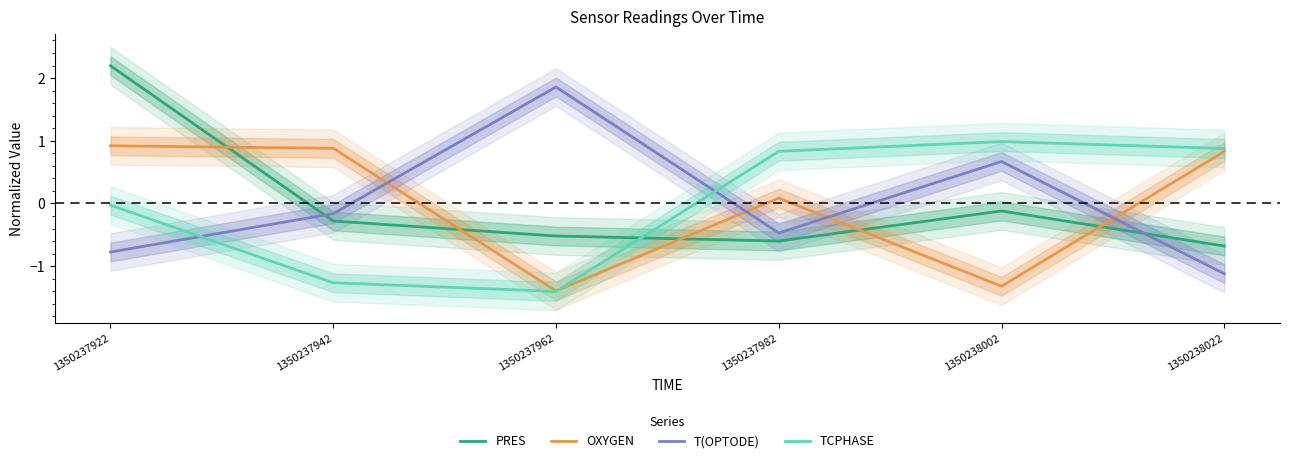

Is it true that TCPHASE equals -0.3 at 1350237942?

False